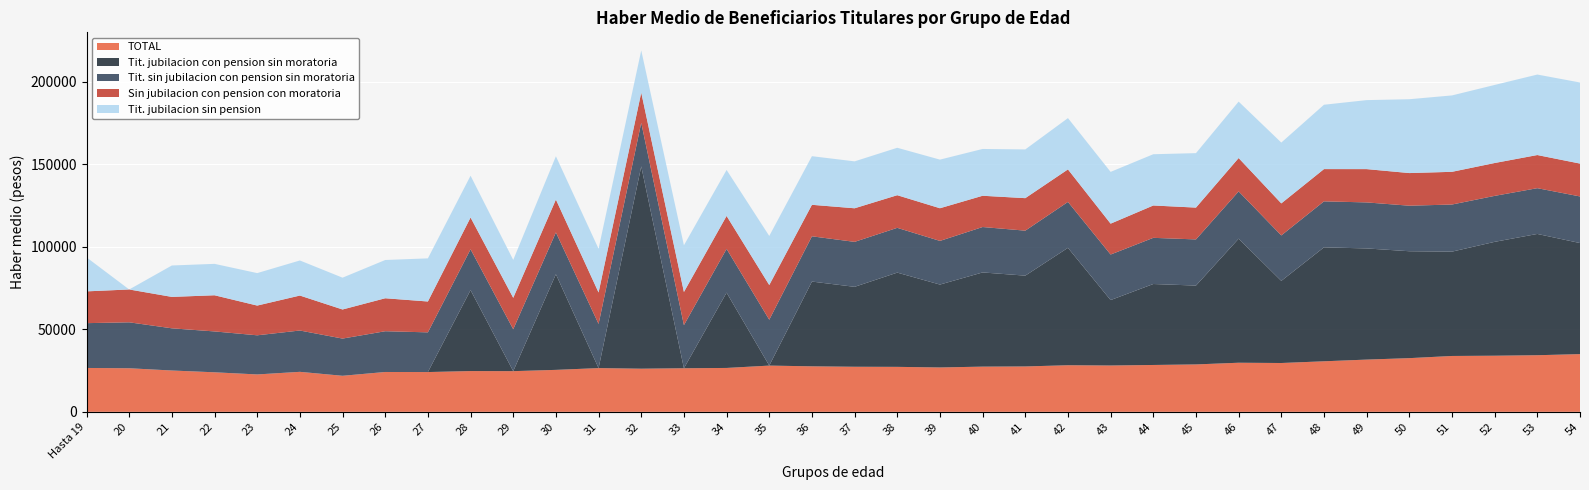

Reading left to right, transcribe all the data shown in this chart.

TOTAL: Hasta 19=26587	20=26407	21=25042	22=23953	23=22660	24=24237	25=21839	26=24145	27=24107	28=24707	29=24655	30=25426	31=26504	32=26140	33=26408	34=26596	35=28019	36=27577	37=27314	38=27254	39=26888	40=27391	41=27500	42=28235	43=28074	44=28394	45=28727	46=29753	47=29588	48=30626	49=31656	50=32533	51=33851	52=34007	53=34303	54=34979
Tit. jubilacion con pension sin moratoria: Hasta 19=0	20=0	21=0	22=0	23=0	24=0	25=0	26=0	27=0	28=49056	29=0	30=57950	31=0	32=122593	33=0	34=45634	35=0	36=51358	37=48432	38=57106	39=50231	40=57075	41=55027	42=71148	43=39647	44=49059	45=47783	46=75165	47=49758	48=69054	49=67356	50=64781	51=63220	52=68998	53=73489	54=67295
Tit. sin jubilacion con pension sin moratoria: Hasta 19=27151	20=27839	21=25565	22=24764	23=23715	24=25039	25=22550	26=24699	27=24053	28=24738	29=25392	30=25335	31=26768	32=26404	33=26122	34=26501	35=27794	36=27420	37=27249	38=27133	39=26455	40=27521	41=27258	42=27817	43=27598	44=27979	45=27963	46=28644	47=27552	48=27865	49=27885	50=27595	51=28546	52=27855	53=27734	54=28245
Sin jubilacion con pension con moratoria: Hasta 19=19256	20=19898	21=19035	22=21914	23=18014	24=21183	25=17625	26=19975	27=18695	28=19243	29=19035	30=19917	31=19035	32=18293	33=20096	34=19971	35=21012	36=19091	37=20347	38=19775	39=19792	40=18941	41=19694	42=19702	43=18708	44=19600	45=19282	46=20220	47=19408	48=19541	49=20180	50=19769	51=19821	52=19917	53=20078	54=19909
Tit. jubilacion sin pension: Hasta 19=20613	20=0	21=19035	22=19035	23=19681	24=21261	25=19281	26=23182	27=26143	28=25323	29=22980	30=26233	31=26500	32=25579	33=28299	34=27866	35=29752	36=29465	37=28430	38=28744	39=29466	40=28360	41=29527	42=31085	43=31372	44=31064	45=33006	46=34205	47=36858	48=38997	49=41810	50=44749	51=46294	52=47304	53=48779	54=49141